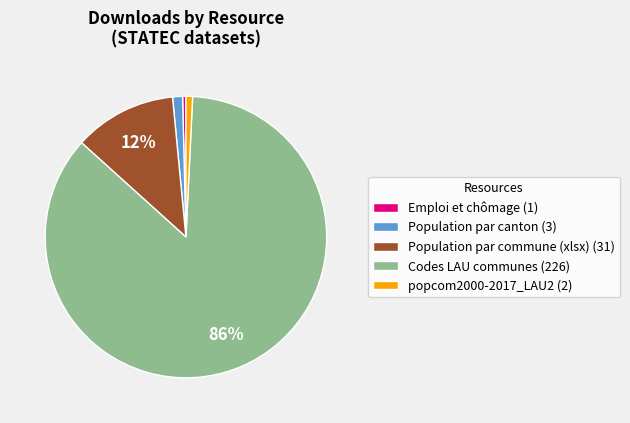

The Codes LAU communes (226) slice represents 86% of the pie. True or false?

True